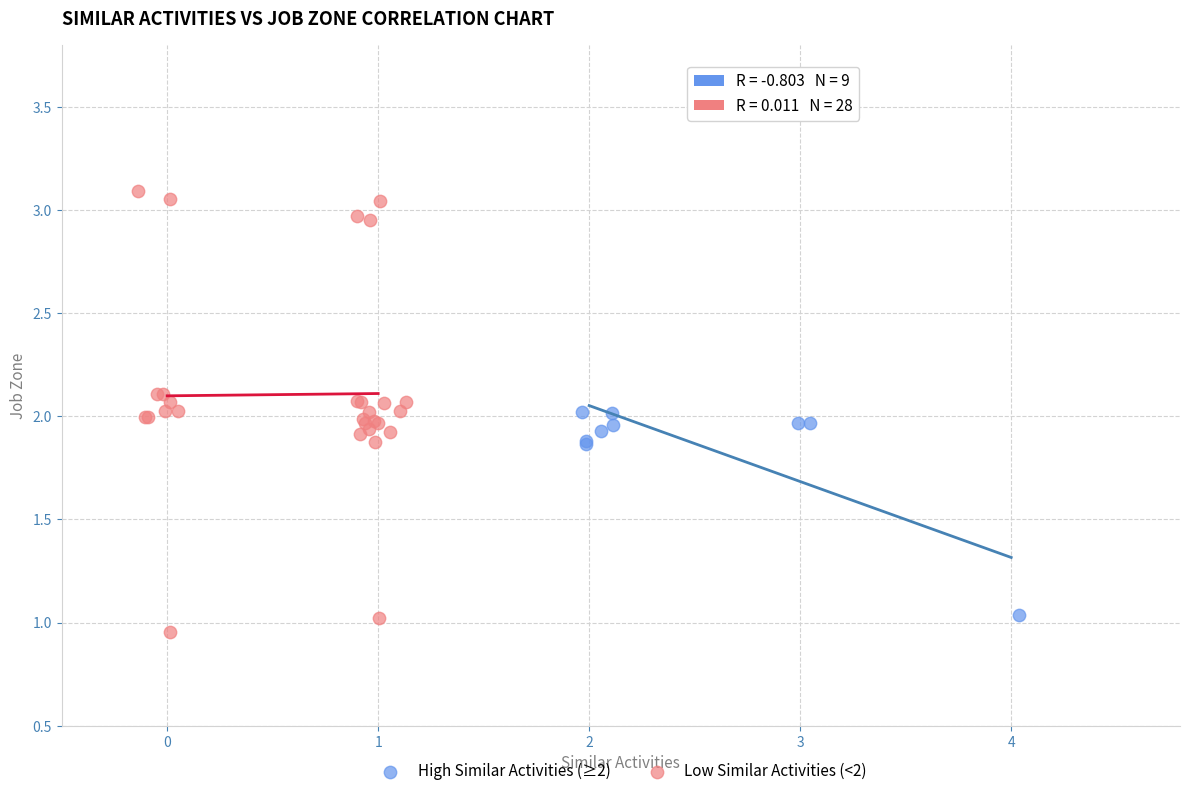

Which series has the widest spread of Y values?

Low Similar Activities (<2)